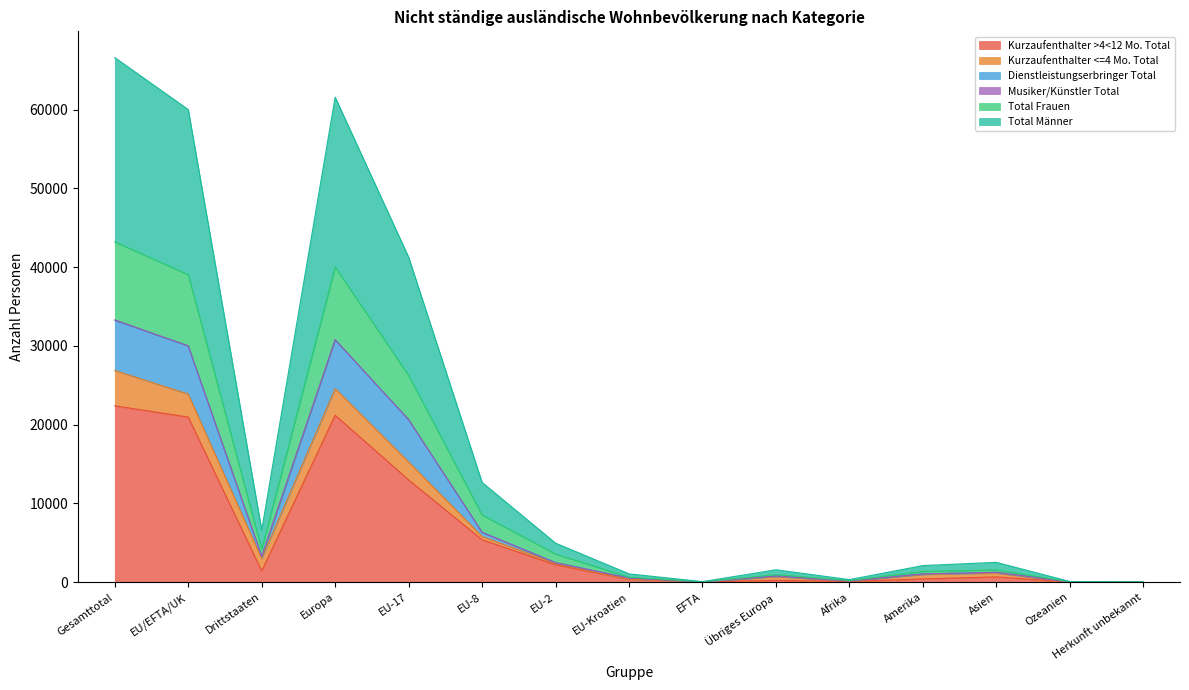

Is it true that Kurzaufenthalter >4<12 Mo. Total equals 1430 at Drittstaaten?

True